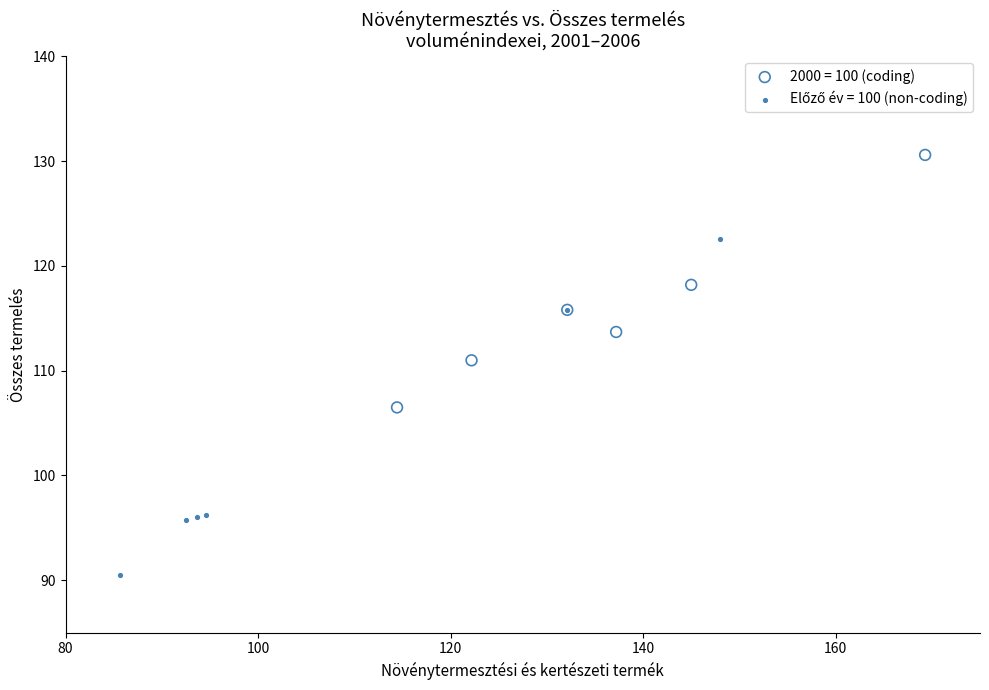

Which series reaches the maximum Y coordinate?

2000 = 100 (coding)